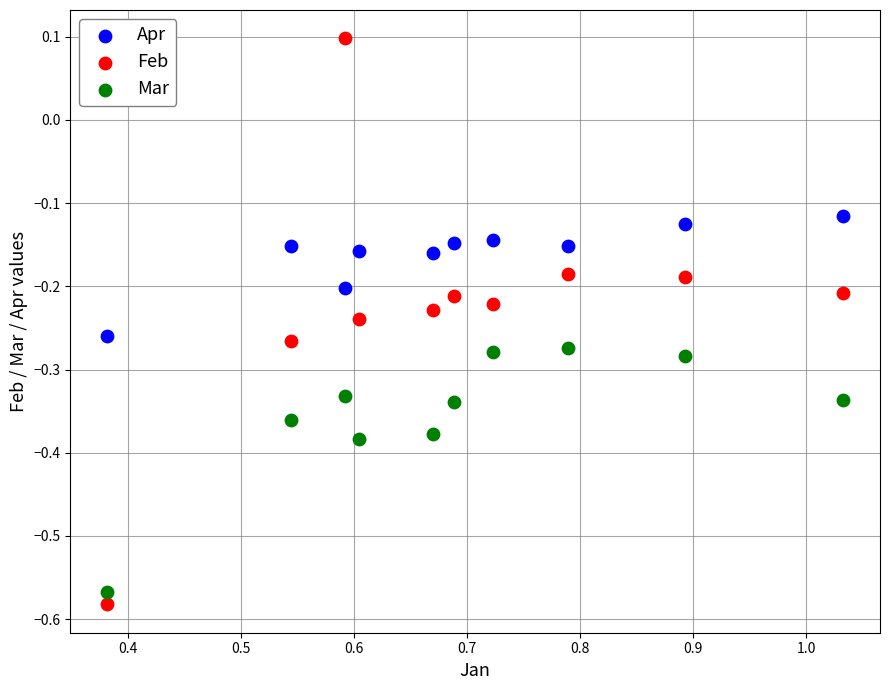

Which series has the largest Y range (max minus min)?

Feb